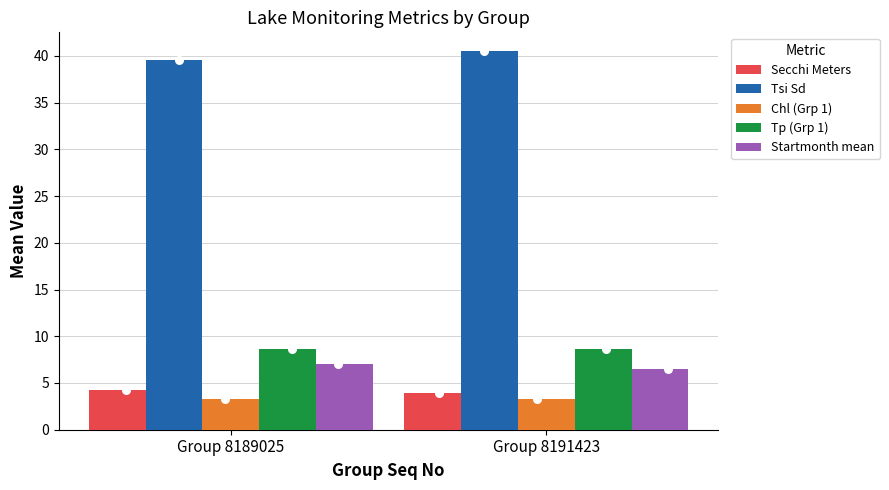

Which series has the widest spread of Y values?

Tsi Sd